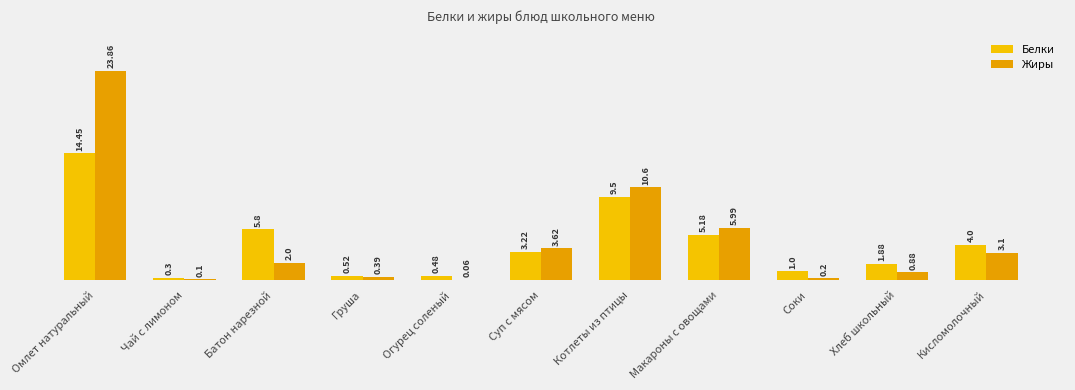

Reading left to right, extract all data points from this chart.

Белки: 14.4	0.3	5.8	0.5	0.5	3.2	9.5	5.2	1.0	1.9	4.0
Жиры: 23.9	0.1	2.0	0.4	0.1	3.6	10.6	6.0	0.2	0.9	3.1